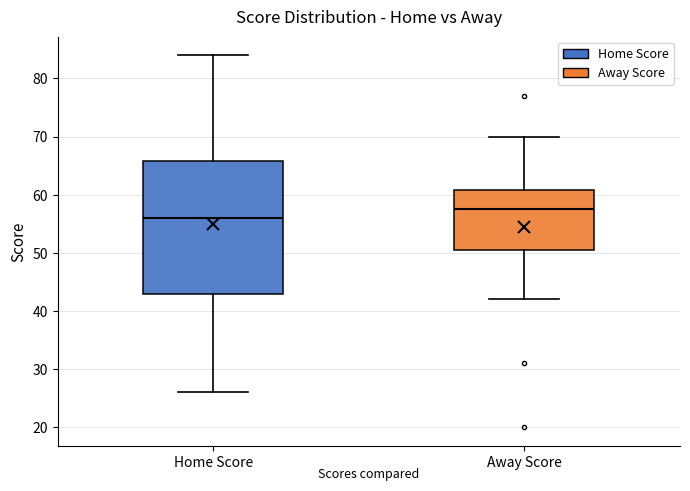

Where does the lower whisker of the box for Home Score end on the y-axis? The values are not printed on the chart, so give them approximately, as read against the axis.

26